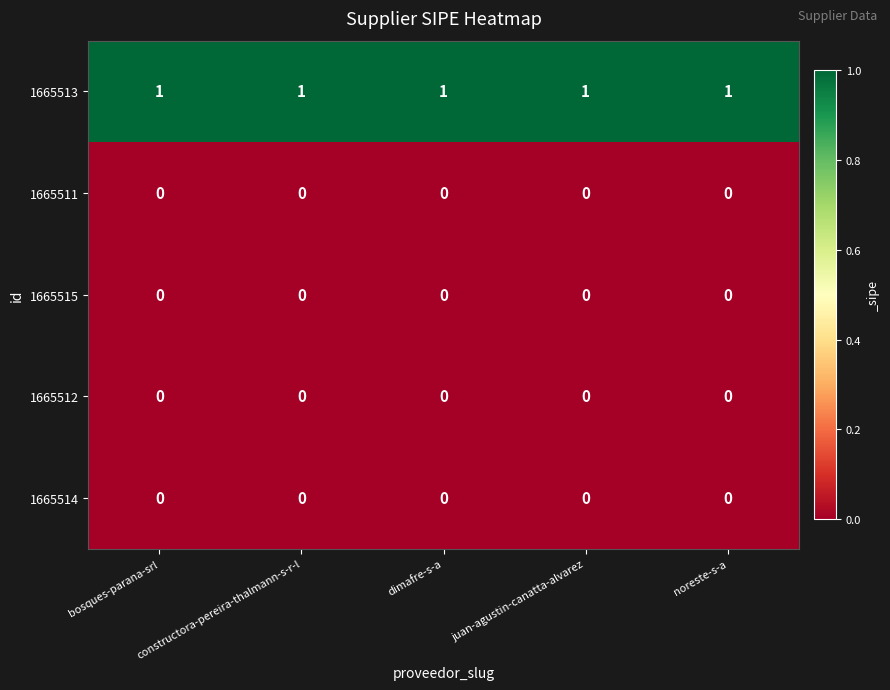

Which series has the largest total across all categories?

1665513